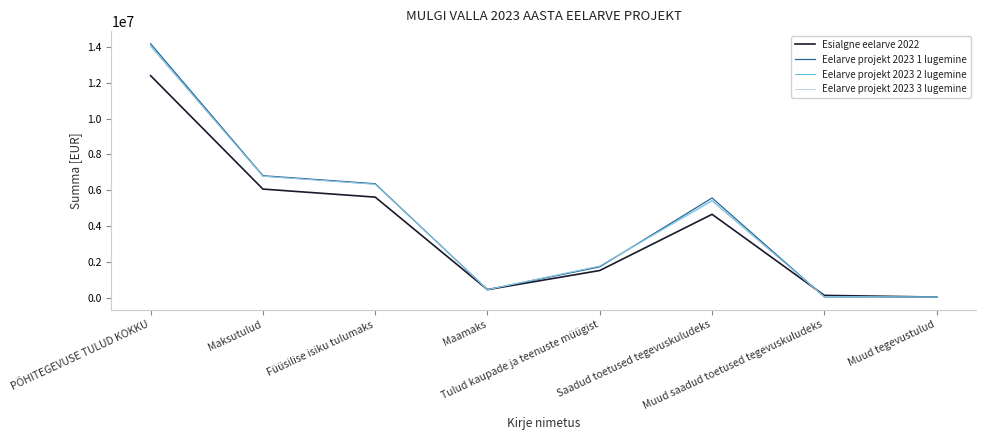

What are all the series names shown in the legend?

Esialgne eelarve 2022, Eelarve projekt 2023 1 lugemine, Eelarve projekt 2023 2 lugemine, Eelarve projekt 2023 3 lugemine